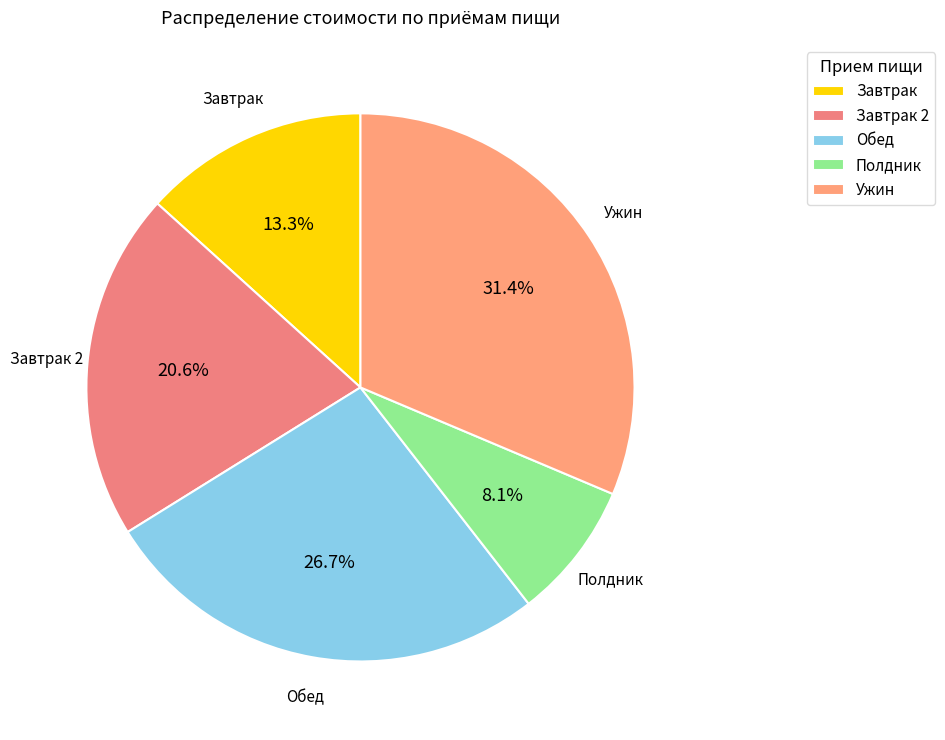

Which has a higher value, Завтрак 2 or Завтрак?

Завтрак 2